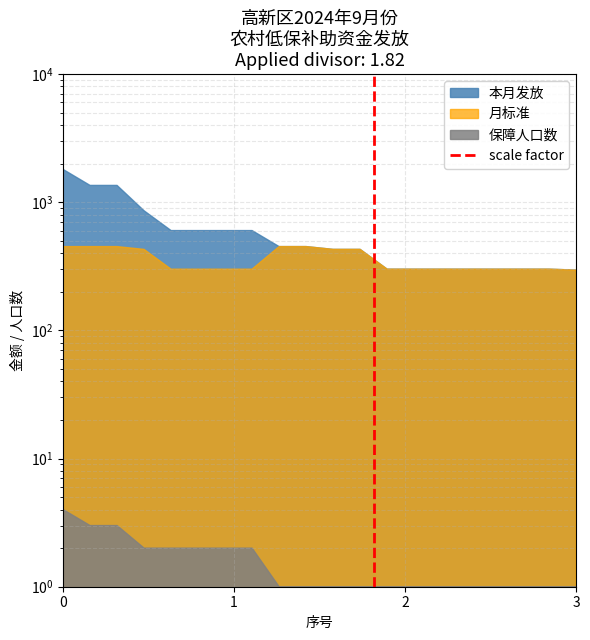

Rank the categories by value from highest to lowest.

1, 0